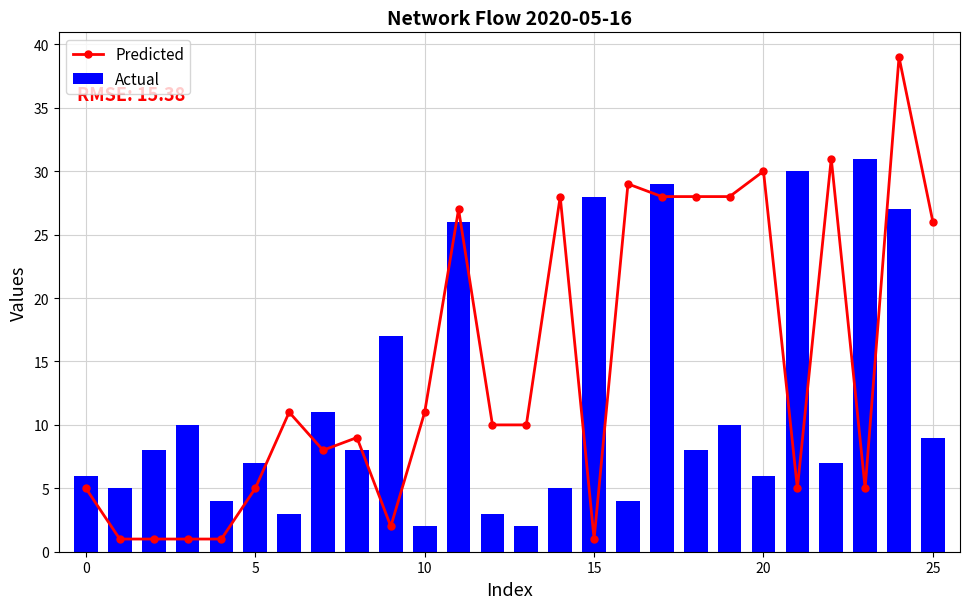

Which series has the widest spread of values?

Predicted